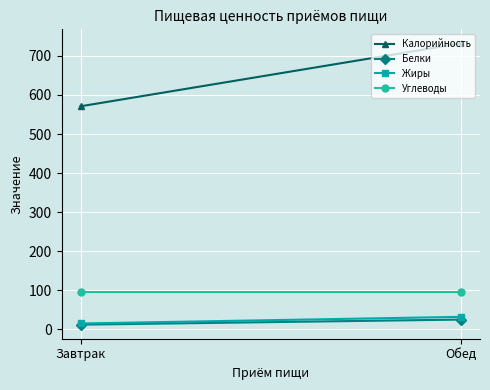

What is the value of the Жиры point at the 2nd from the left?

32